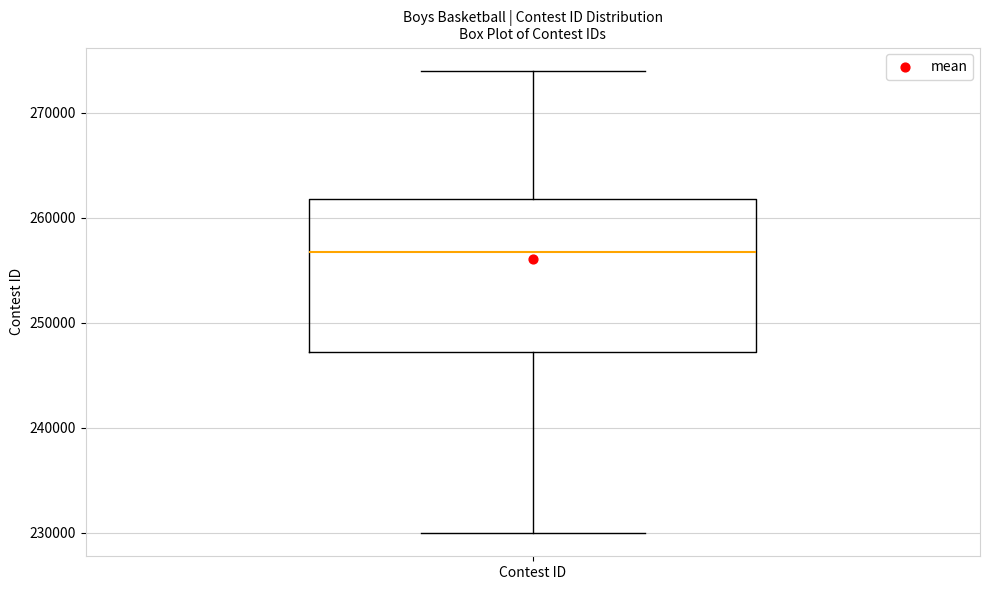

Read this box plot against the y-axis: the position of the median line, the range covered by the box, and the ends of both whiskers. The values are not printed on the chart, so give them approximately, as read against the axis.

median 257000, box 247000 to 262000, whiskers 230000 to 274000